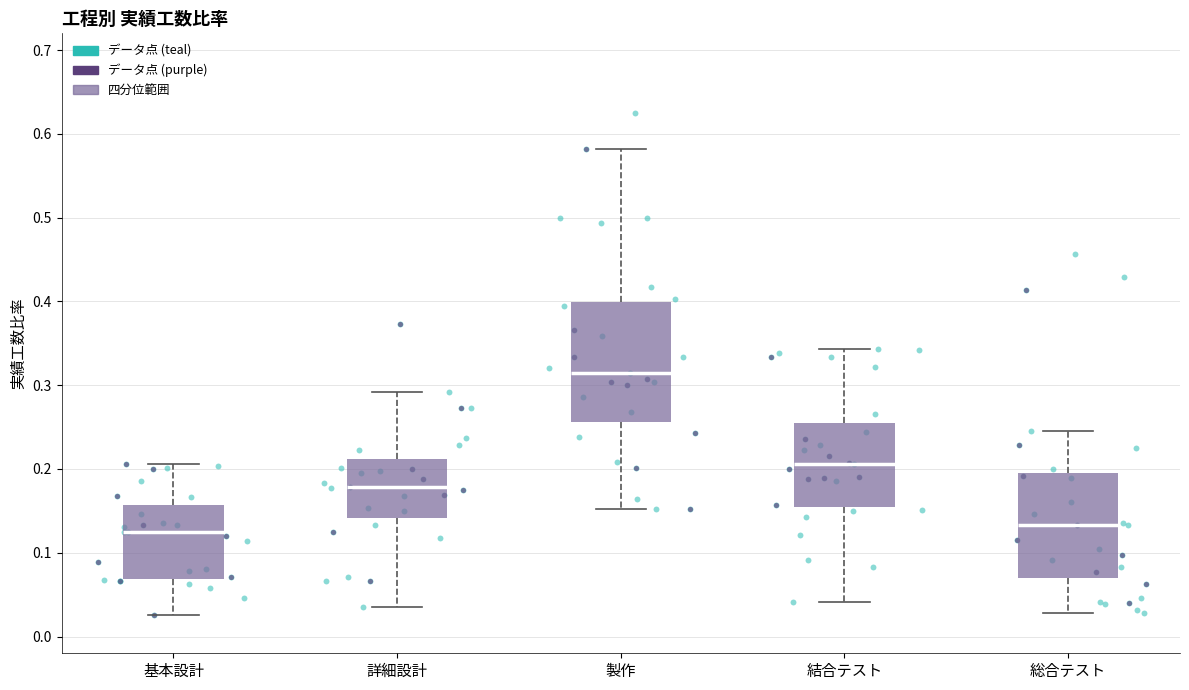

Where does the median line of the box for 詳細設計 sit on the y-axis? The values are not printed on the chart, so give them approximately, as read against the axis.

0.18